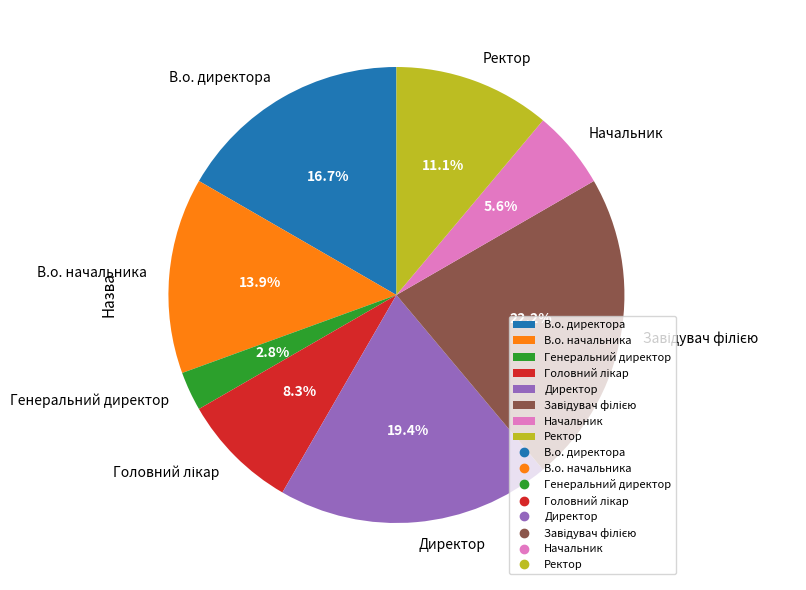

Is there a majority slice in this chart?

No